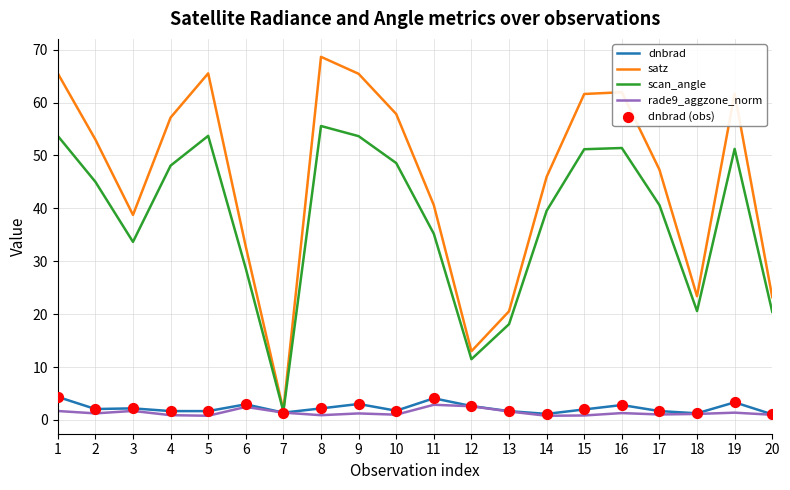

Which series has the largest total across all categories?

satz